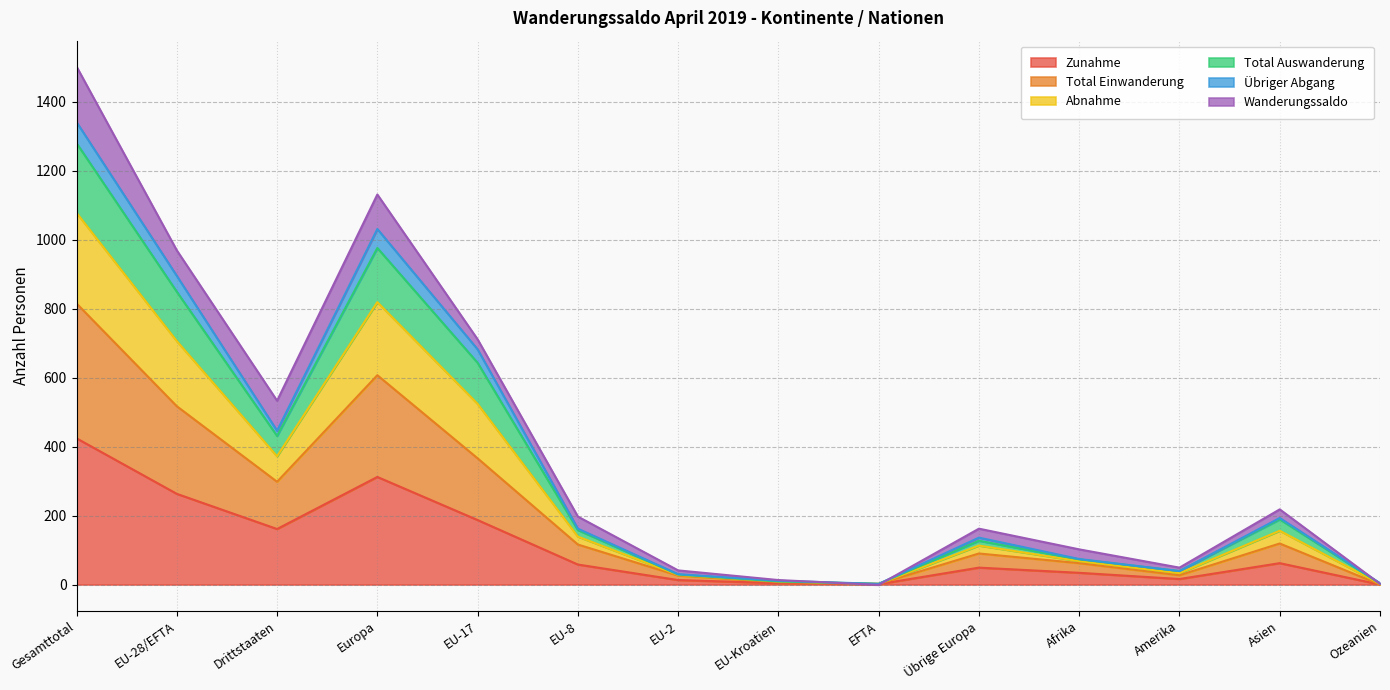

At which label does Zunahme reach its peak?

Gesamttotal